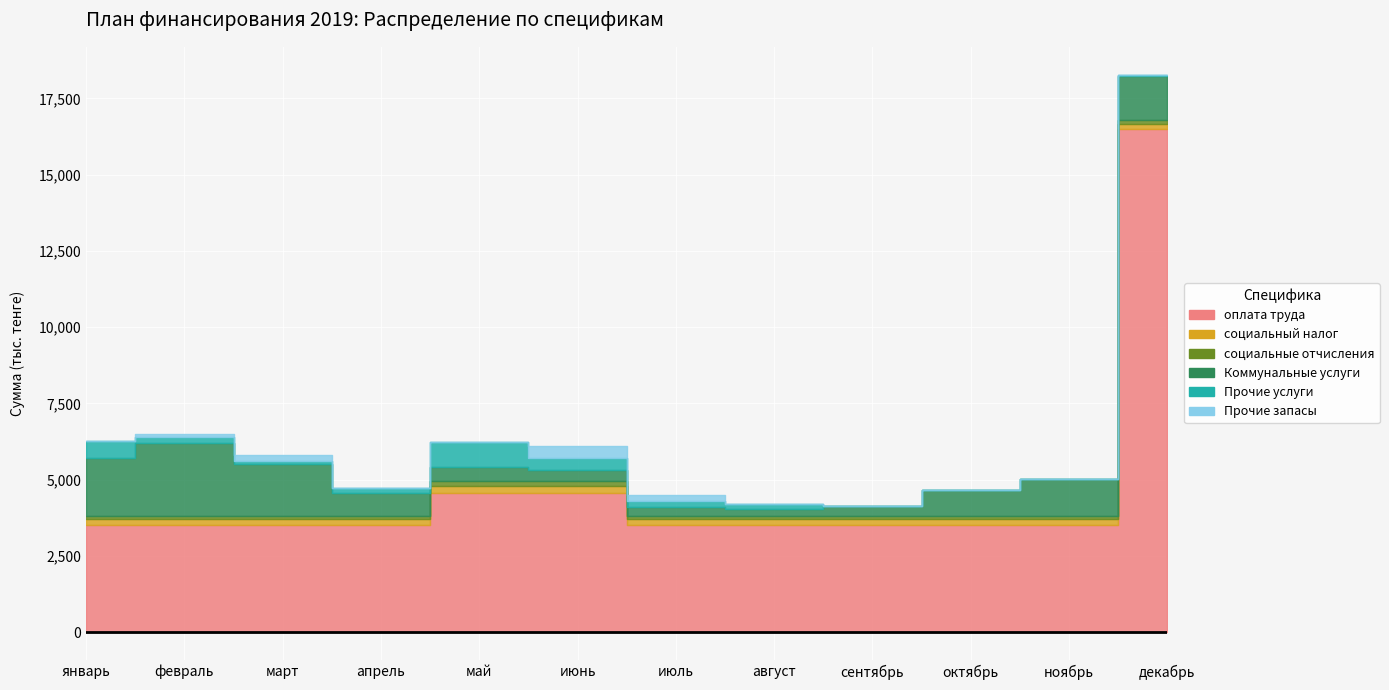

Where is оплата труда nearest to the value 9993?

май